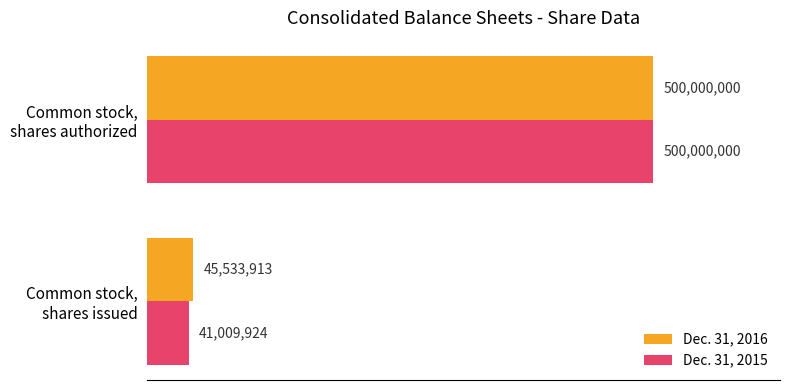

At which category is the sum across all series the highest?

Common stock,
shares authorized